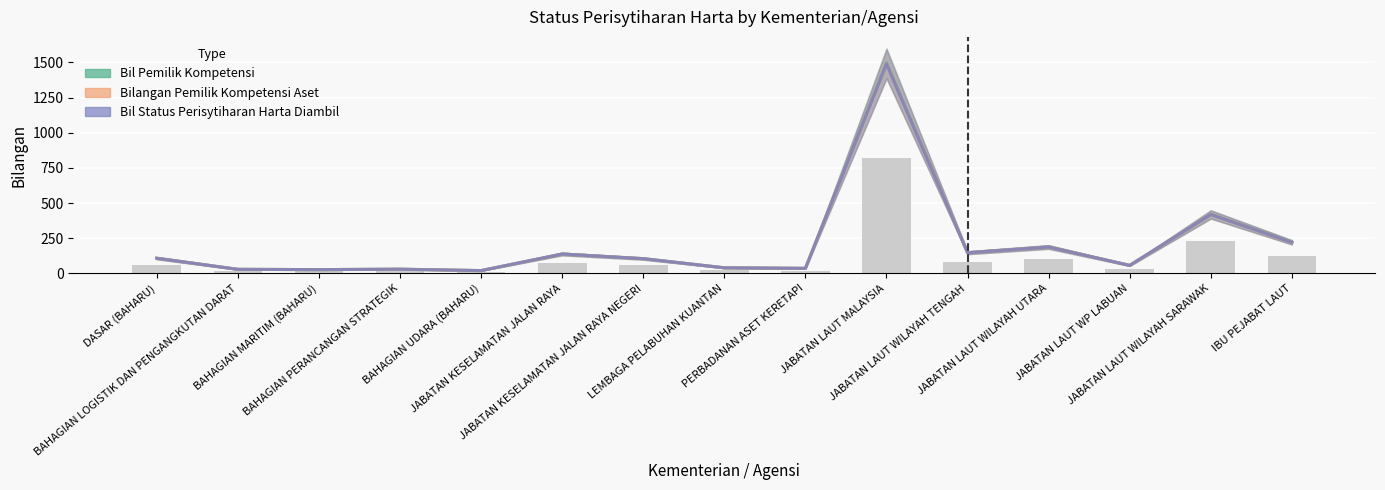

True or false: Bilangan Pemilik Kompetensi Aset has a value of 221 at IBU PEJABAT LAUT.

True